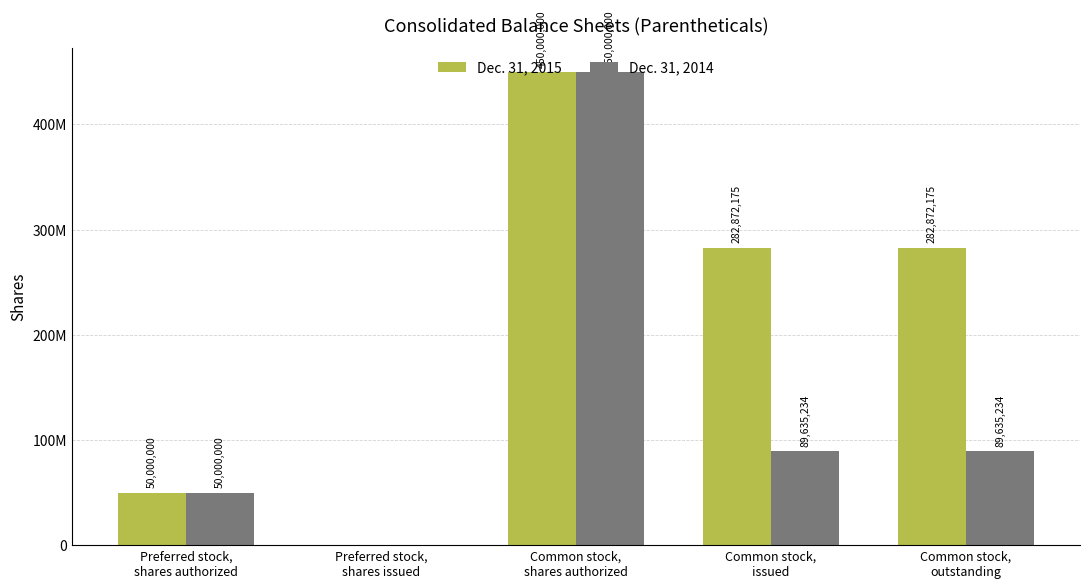

Between Preferred stock,
shares authorized and Preferred stock,
shares issued, which is larger?

Preferred stock,
shares authorized